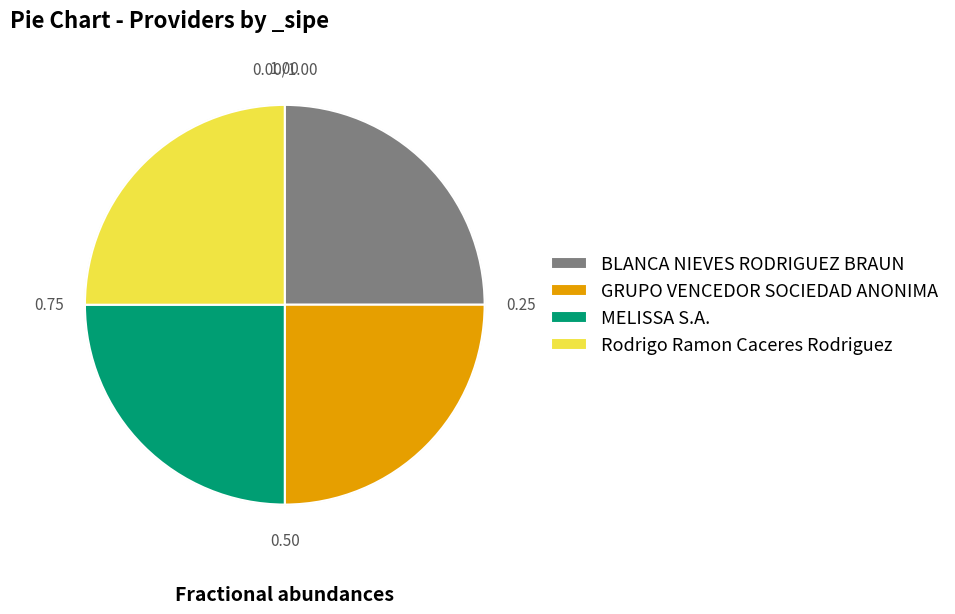

Does any single category account for the majority?

No